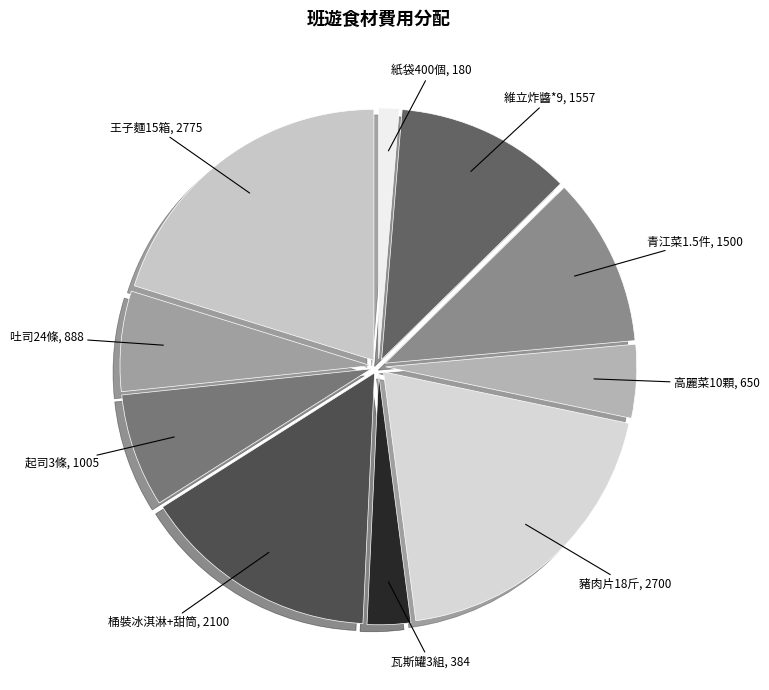

Is the sum of 吐司24條 and 起司3條 greater than half?

No